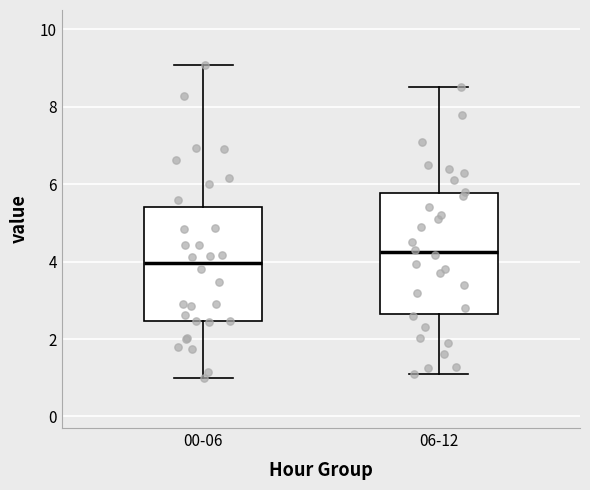

Reading left to right, transcribe this box plot: for each box, give where its median line is, the range the box spans, and where its two whiskers end, as read against the y-axis. The values are not printed on the chart, so give them approximately, as read against the axis.

00-06: median 4.0, box 2.4 to 5.4, whiskers 1.0 to 9.0
06-12: median 4.2, box 2.6 to 5.8, whiskers 1.2 to 8.6